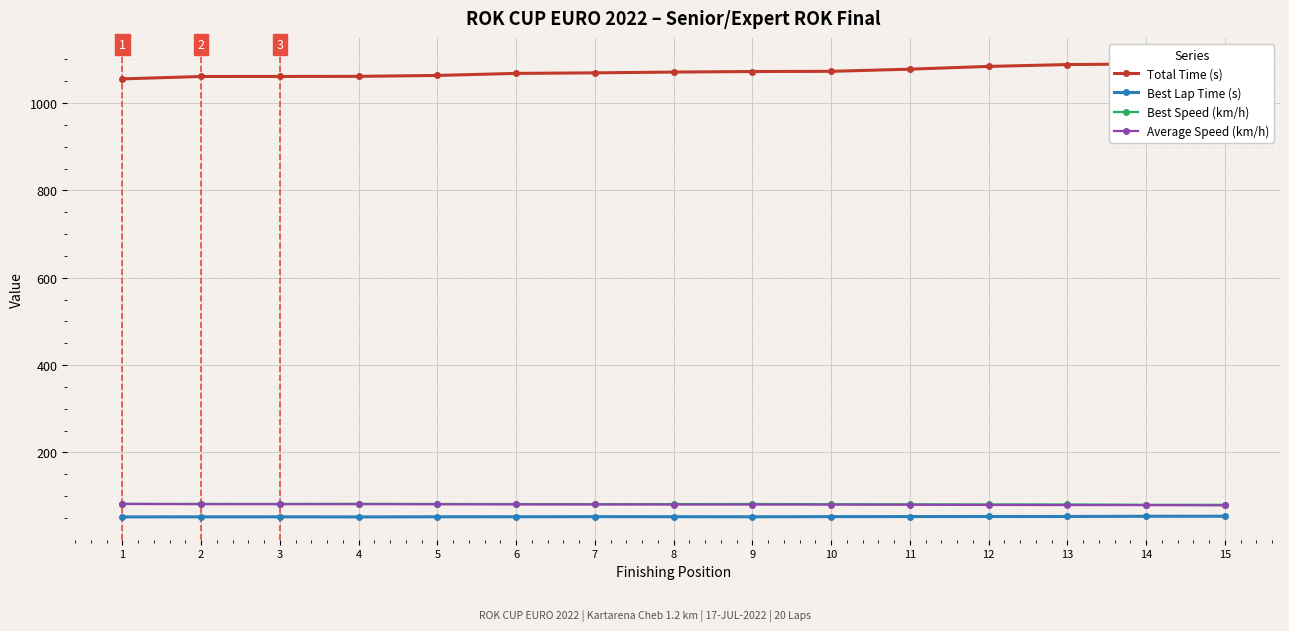

True or false: Best Lap Time (s) and Best Speed (km/h) cross at least once.

False